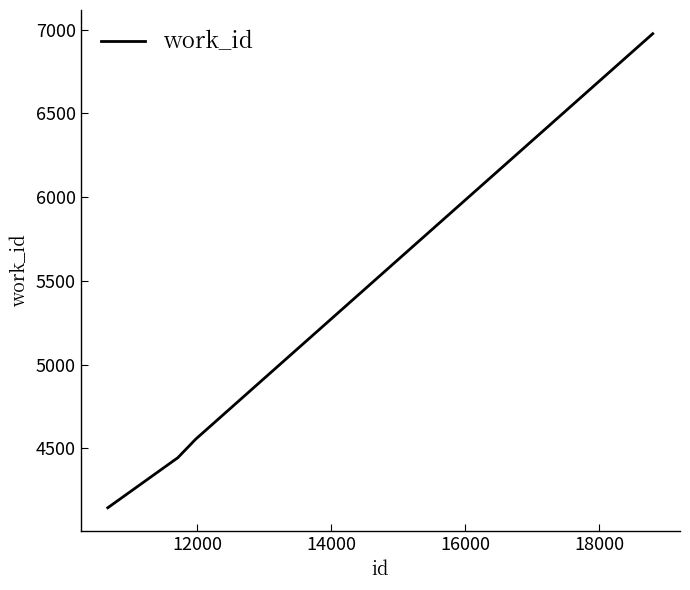

What is the average value?

5030